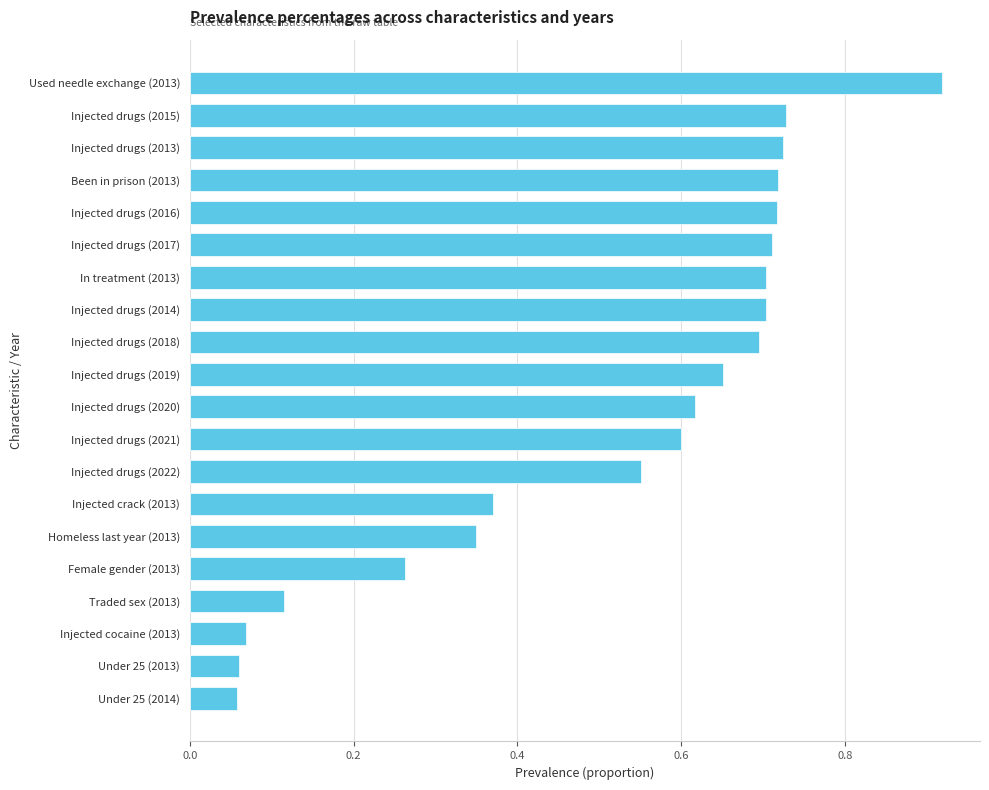

The value at Injected drugs (2015) is 0.7. True or false?

True